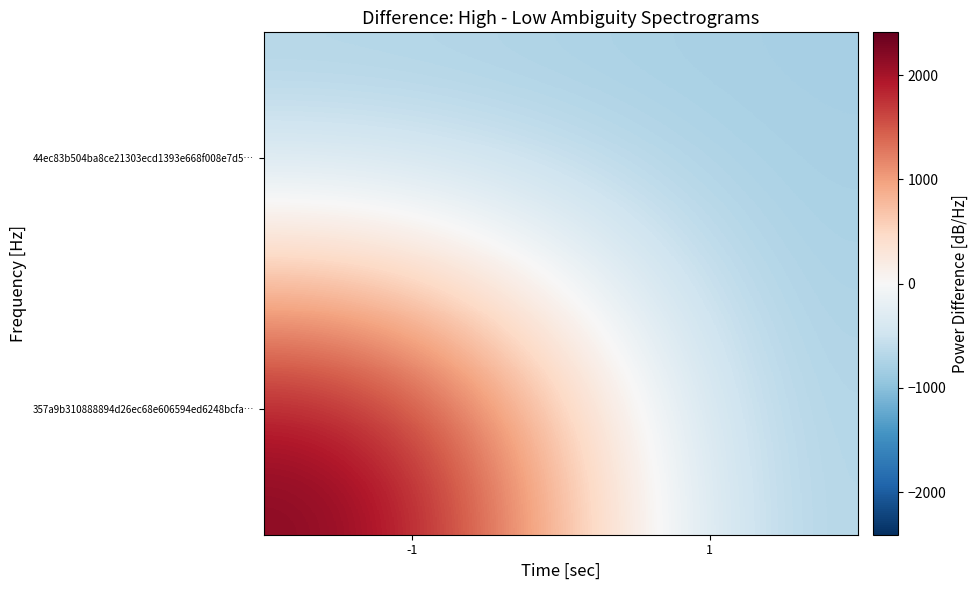

At -1, list the series in order from smallest to largest.

44ec83b504ba8ce21303ecd1393e668f008e7d5…, 357a9b310888894d26ec68e606594ed6248bcfa…